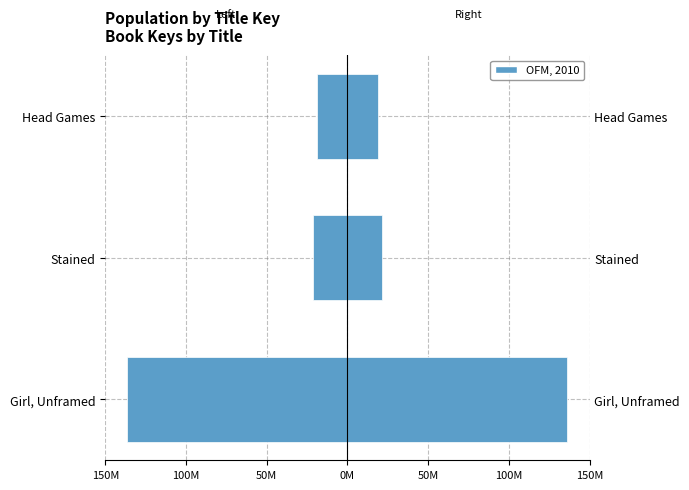

Read the Key (Right) value at 50M, to the nearest 50.

18748300